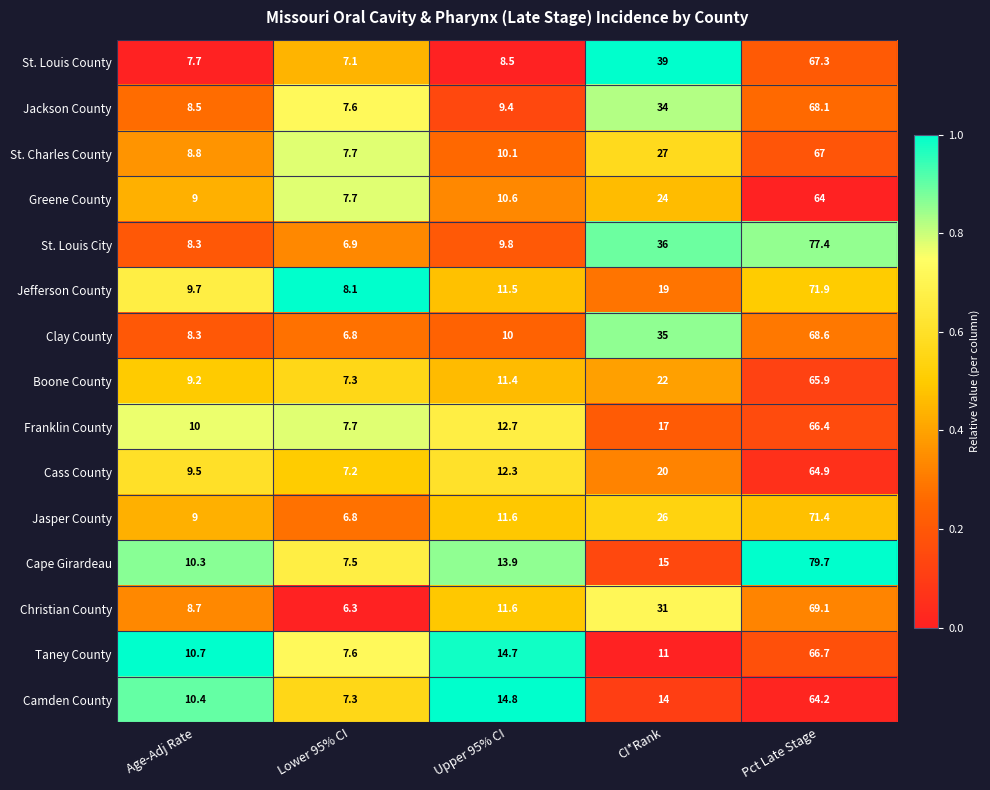

Rank the series by their maximum value, from highest to lowest.

Cape Girardeau, St. Louis City, Jefferson County, Jasper County, Christian County, Clay County, Jackson County, St. Louis County, St. Charles County, Taney County, Franklin County, Boone County, Cass County, Camden County, Greene County